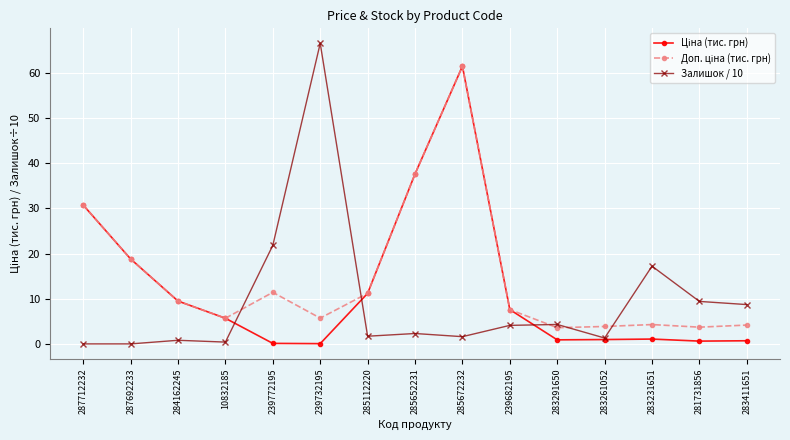

Which label corresponds to the largest value in the chart?

239732195